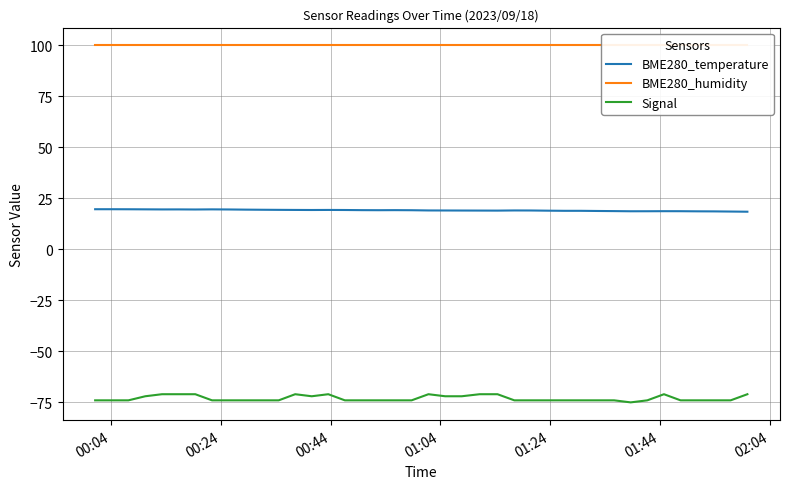

Reading left to right, what are all the values shown in this chart?

BME280_temperature: 19.7	19.7	19.7	19.6	19.6	19.6	19.6	19.6	19.6	19.5	19.4	19.4	19.4	19.3	19.4	19.3	19.2	19.2	19.2	19.2	19.1	19.1	19.1	19.0	19.0	19.1	19.1	19.0	18.9	18.9	18.8	18.8	18.7	18.7	18.7	18.7	18.7	18.6	18.6	18.5
BME280_humidity: 100.0	100.0	100.0	100.0	100.0	100.0	100.0	100.0	100.0	100.0	100.0	100.0	100.0	100.0	100.0	100.0	100.0	100.0	100.0	100.0	100.0	100.0	100.0	100.0	100.0	100.0	100.0	100.0	100.0	100.0	100.0	100.0	100.0	100.0	100.0	100.0	100.0	100.0	100.0	100.0
Signal: -74.0	-74.0	-74.0	-72.0	-71.0	-71.0	-71.0	-74.0	-74.0	-74.0	-74.0	-74.0	-71.0	-72.0	-71.0	-74.0	-74.0	-74.0	-74.0	-74.0	-71.0	-72.0	-72.0	-71.0	-71.0	-74.0	-74.0	-74.0	-74.0	-74.0	-74.0	-74.0	-75.0	-74.0	-71.0	-74.0	-74.0	-74.0	-74.0	-71.0